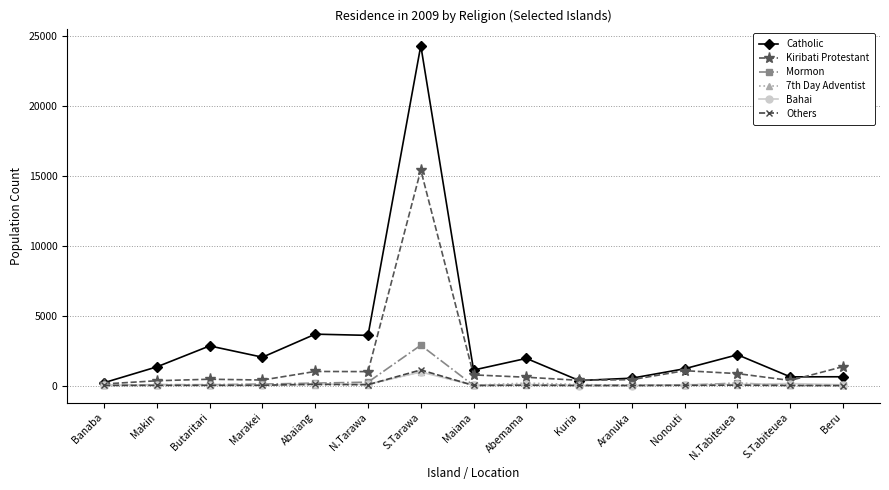

What is the greatest value displayed?

24296